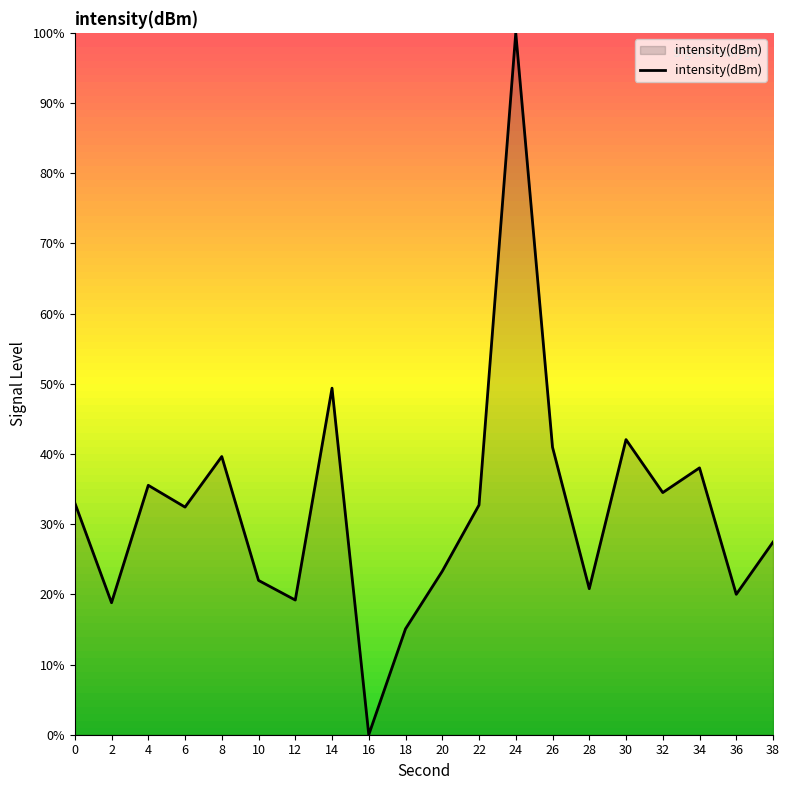

The value at 30 is 42.0. True or false?

True